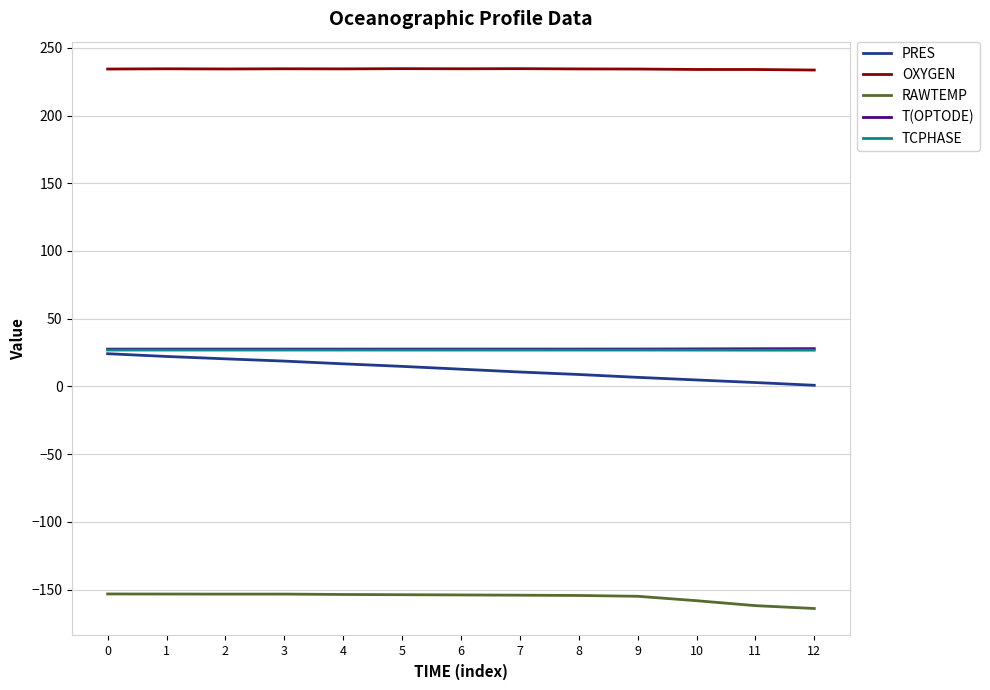

What is the difference between the maximum and minimum values in the TCPHASE series?

0.1